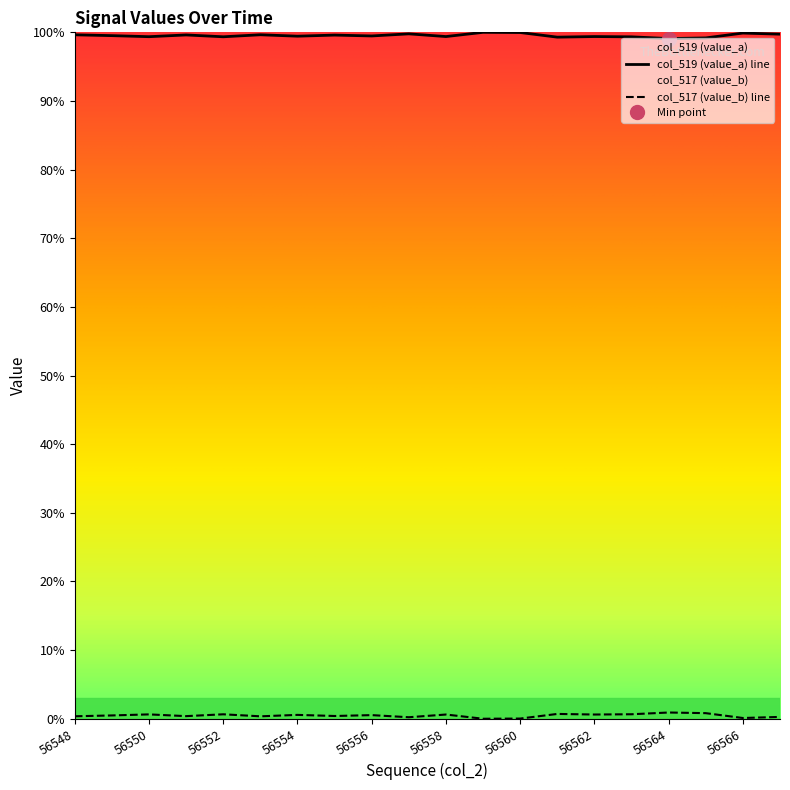

What are all the series names shown in the legend?

col_519 (value_a), col_517 (value_b)